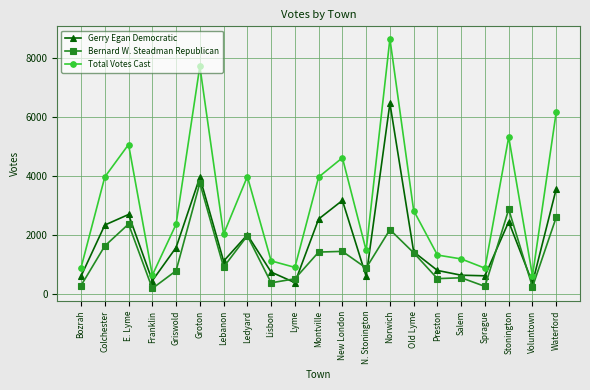

List the series in order of their peak value, lowest first.

Bernard W. Steadman Republican, Gerry Egan Democratic, Total Votes Cast